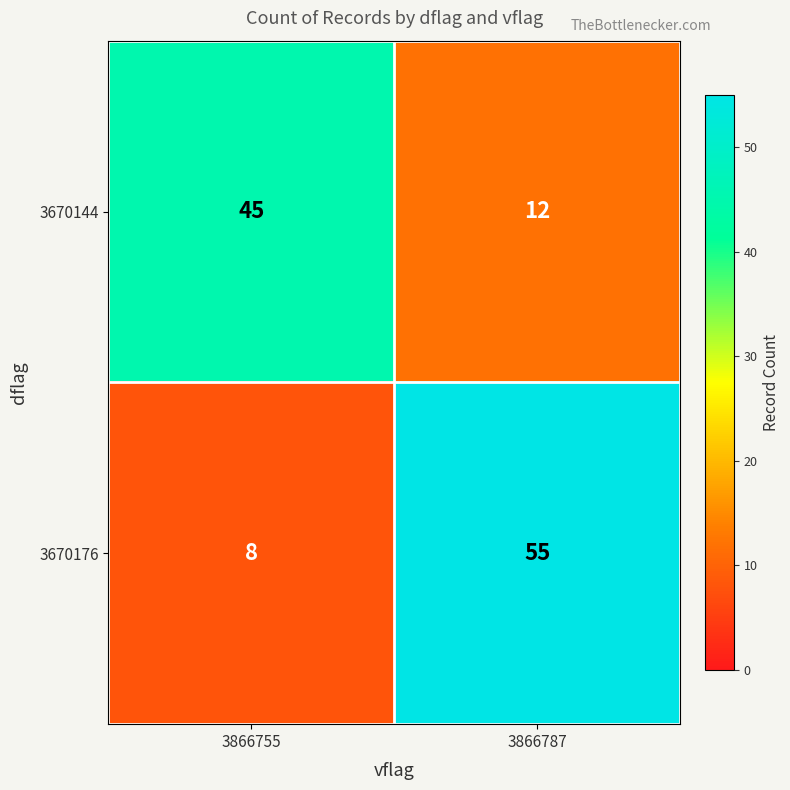

What is the spread (max minus min) of values at 3866787?

43